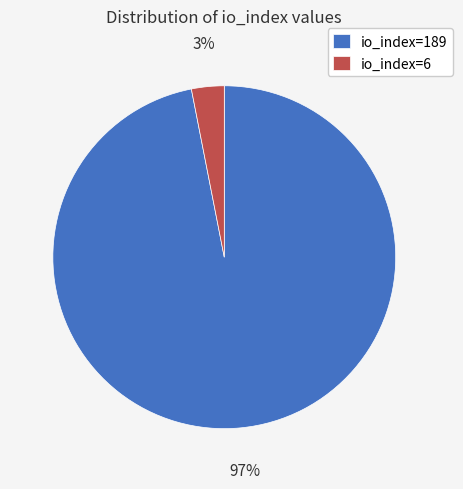

Rank the categories by value from lowest to highest.

io_index=6, io_index=189